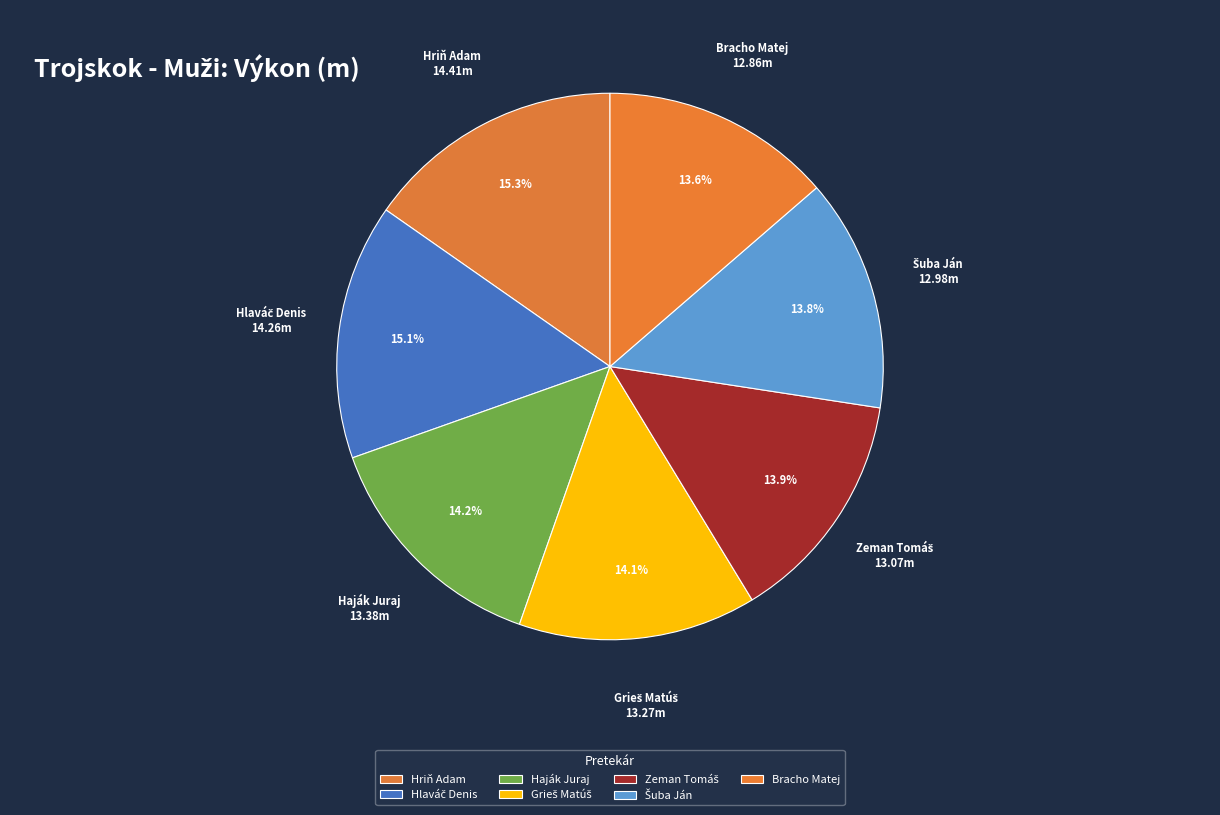

What percentage is the Bracho Matej slice, to the nearest percent?

14%